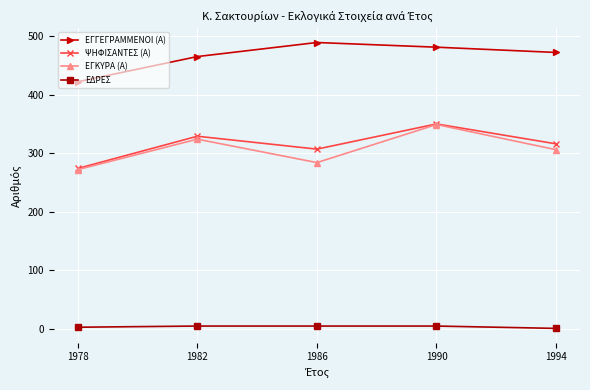

What is the value of the ΕΔΡΕΣ point at the 3rd from the left?

5